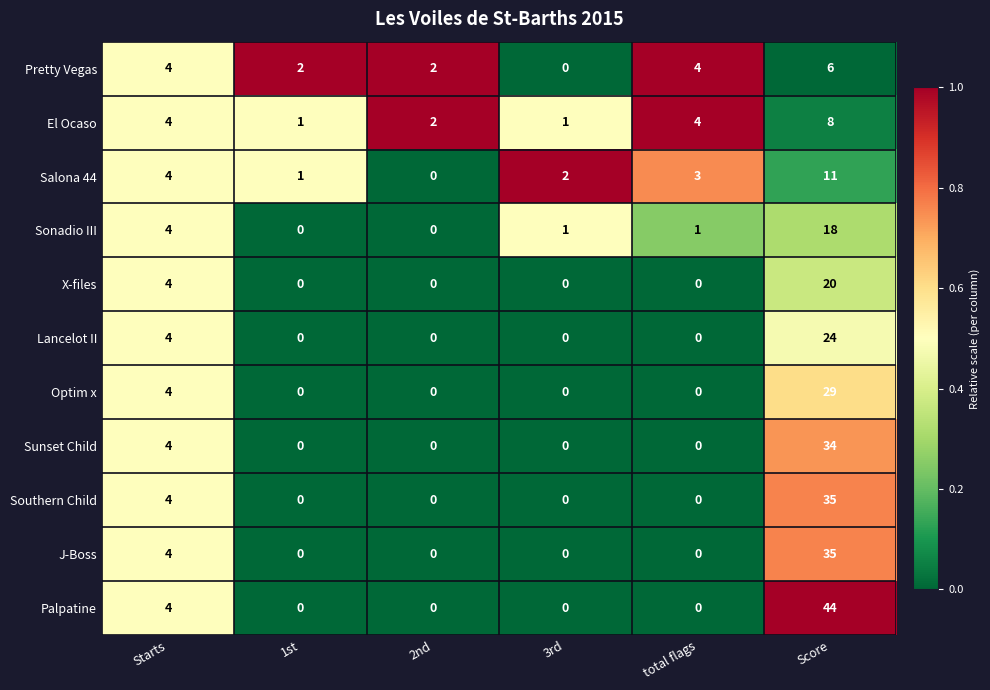

The Lancelot II series shows -14 at 1st. True or false?

False